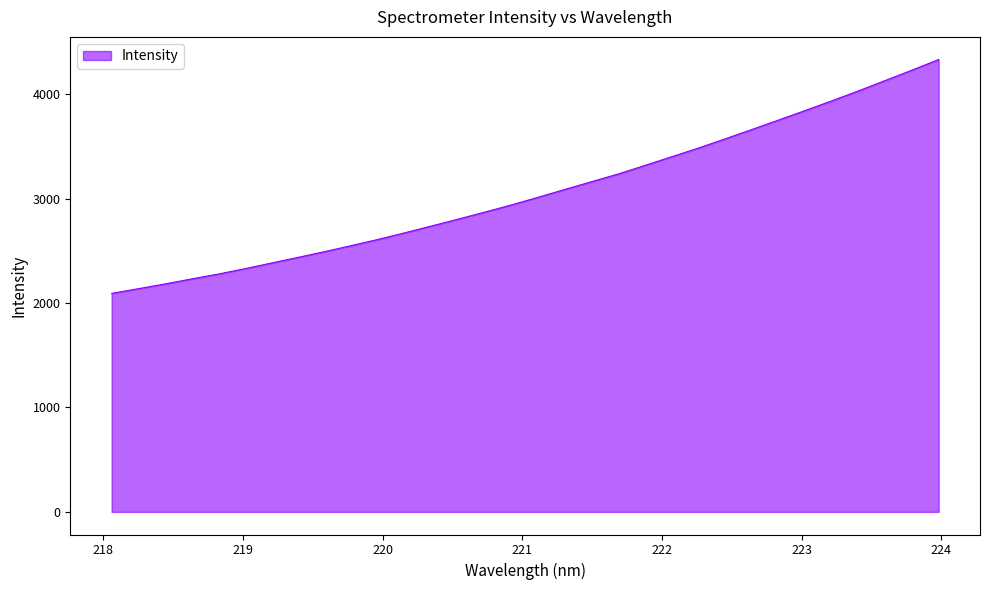

What is the maximum value shown in the chart?

4332.1